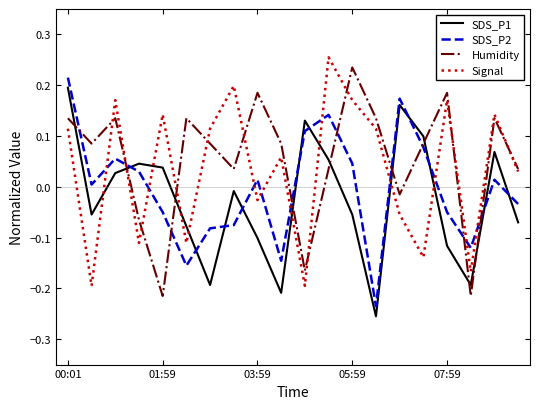

True or false: Signal and SDS_P1 cross at least once.

True